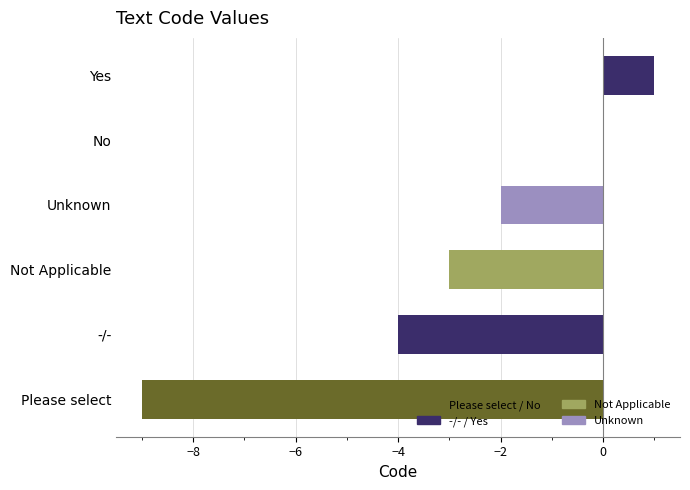

Reading top to bottom, list all the values displayed in this chart.

Yes=1	No=0	Unknown=-2	Not Applicable=-3	-/-=-4	Please select=-9